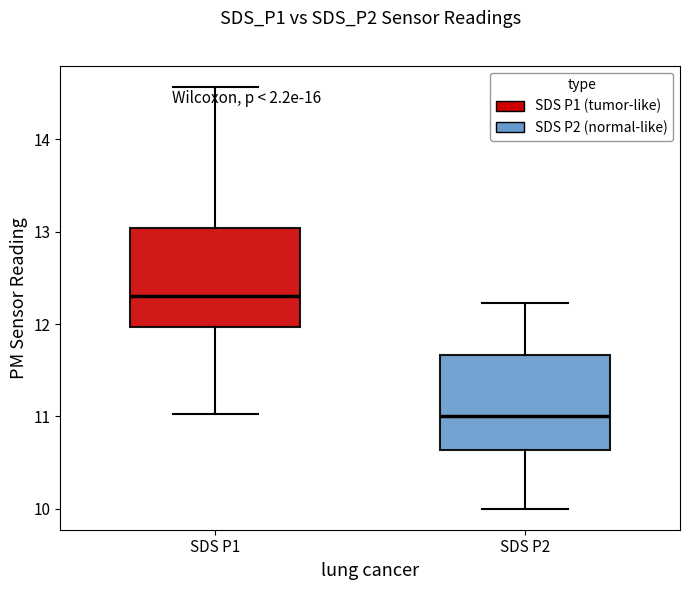

Reading left to right, transcribe this box plot: for each box, give where its median line is, the range the box spans, and where its two whiskers end, as read against the y-axis. The values are not printed on the chart, so give them approximately, as read against the axis.

SDS P1: median 12.3, box 12.0 to 13.0, whiskers 11.0 to 14.6
SDS P2: median 11.0, box 10.6 to 11.7, whiskers 10.0 to 12.2